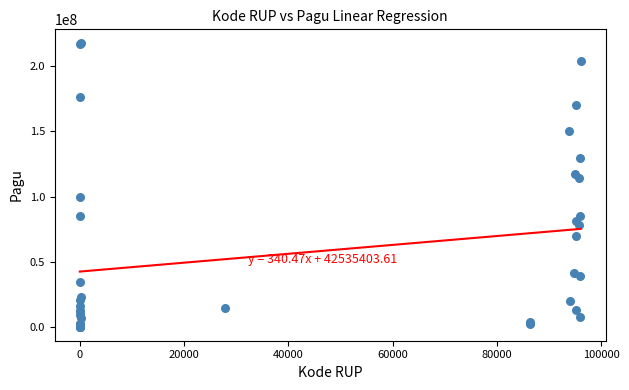

What Y value in the scatter plot is closest to 108830000?

114296000